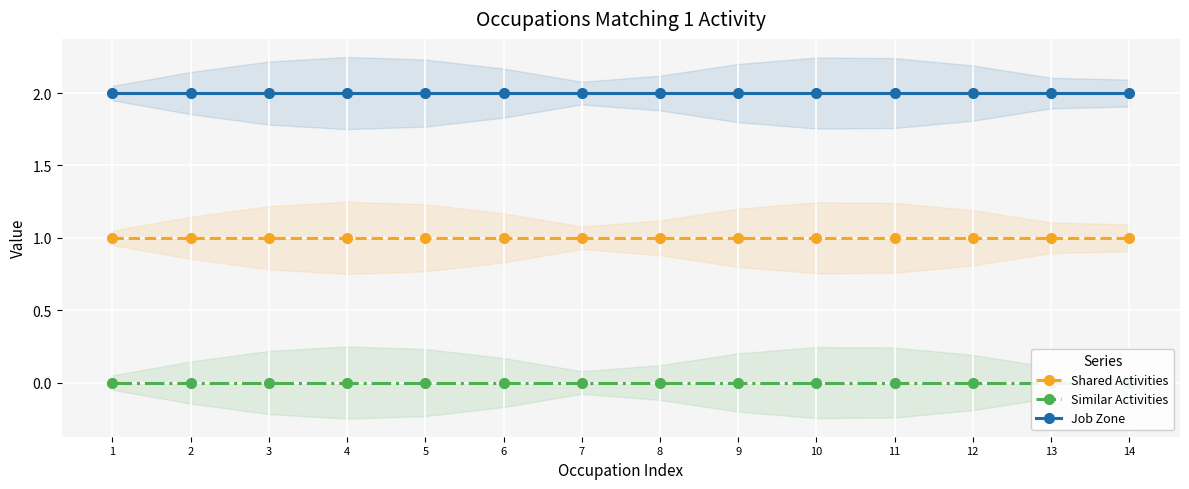

Reading left to right, transcribe all the data shown in this chart.

Shared Activities: 1	1	1	1	1	1	1	1	1	1	1	1	1	1
Similar Activities: 0	0	0	0	0	0	0	0	0	0	0	0	0	0
Job Zone: 2	2	2	2	2	2	2	2	2	2	2	2	2	2